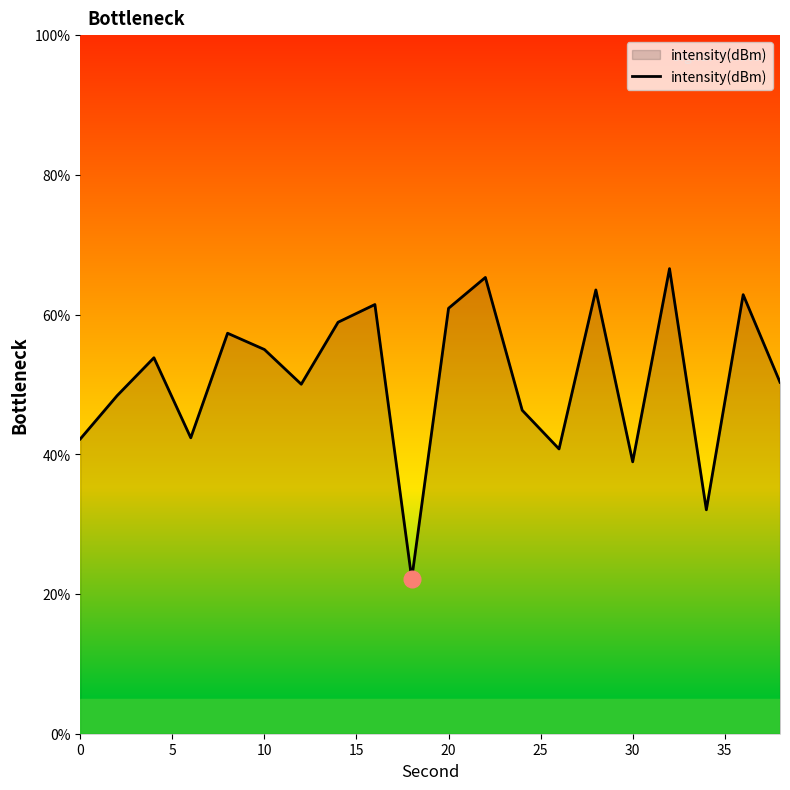

What is the difference between the second highest and second lowest values?

33.3